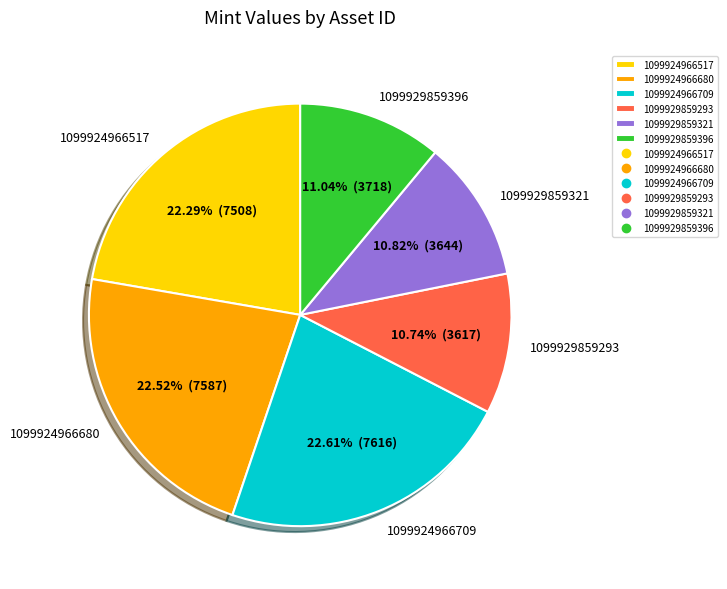

To the nearest percent, what percentage of the pie is 1099929859293?

11%